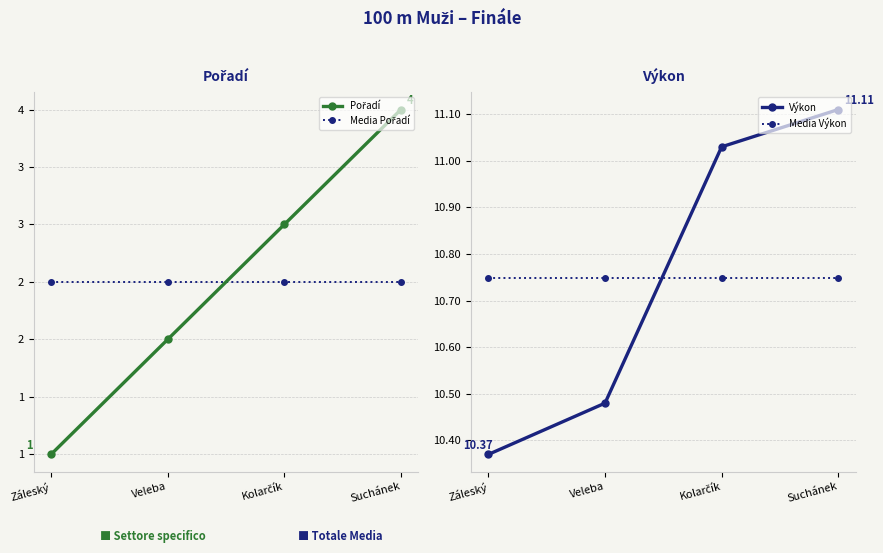

Reading left to right, what are all the values shown in this chart?

Pořadí: Záleský=1.0	Veleba=2.0	Kolarčík=3.0	Suchánek=4.0
Media Pořadí: Záleský=2.5	Veleba=2.5	Kolarčík=2.5	Suchánek=2.5
Výkon: Záleský=10.4	Veleba=10.5	Kolarčík=11.0	Suchánek=11.1
Media Výkon: Záleský=10.7	Veleba=10.7	Kolarčík=10.7	Suchánek=10.7